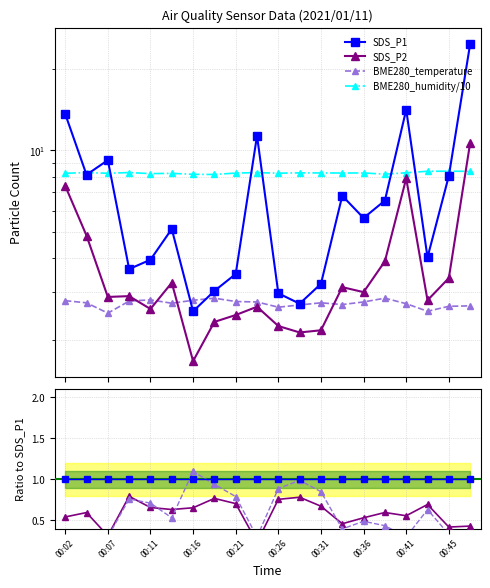

What is the value of the SDS_P1 point at the 10th from the left?

11.3